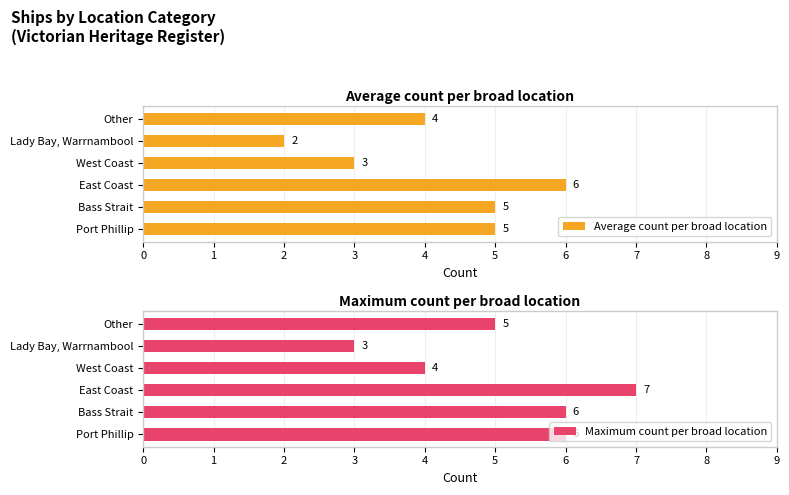

What is the minimum value shown in the chart?

2